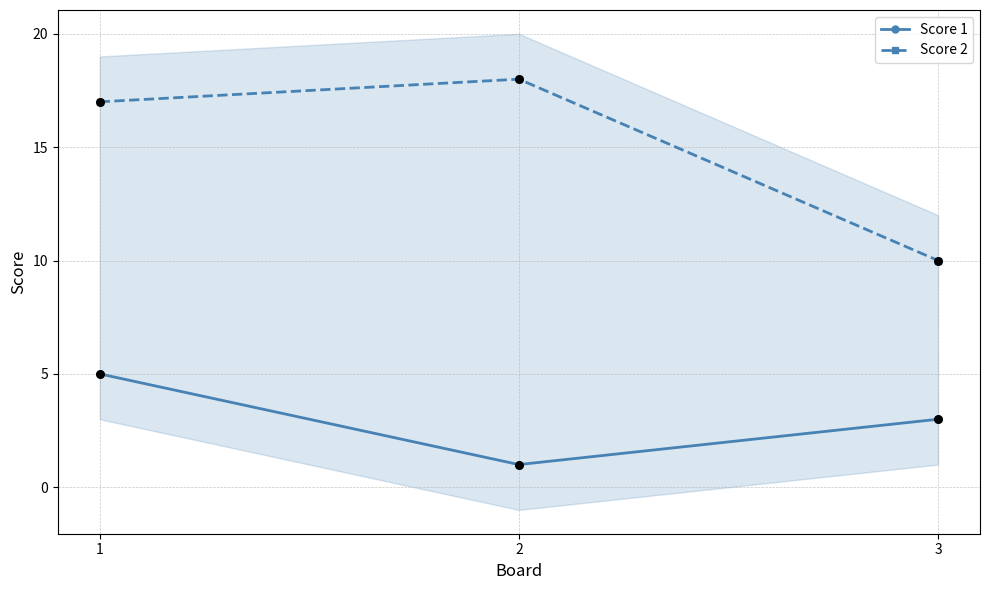

What are all the series names shown in the legend?

Score 1, Score 2